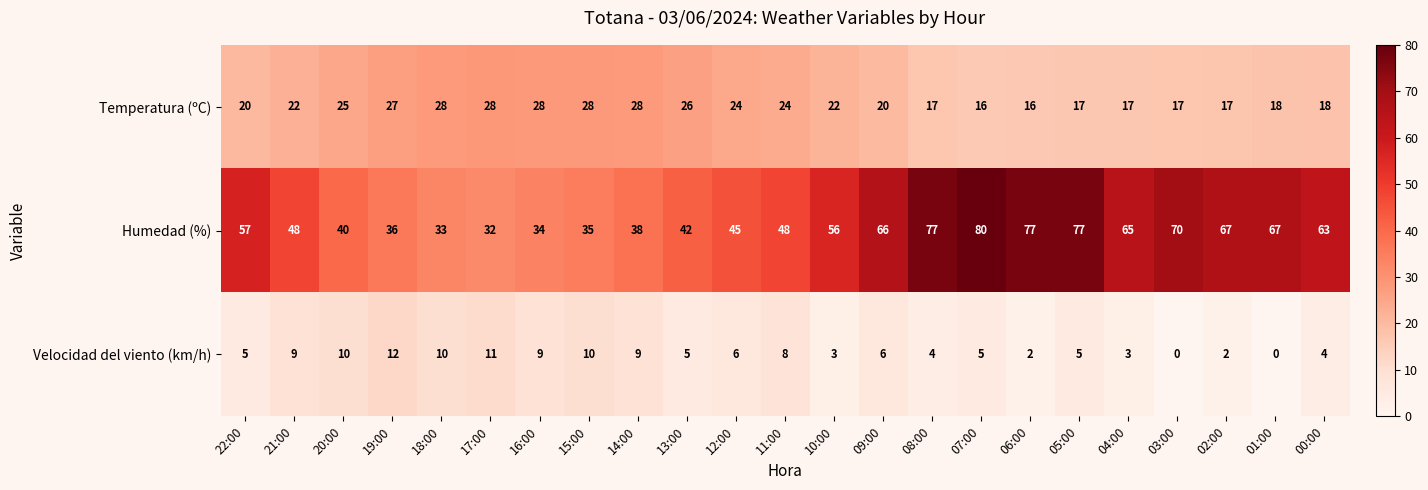

Which series has the widest spread of values?

Humedad (%)